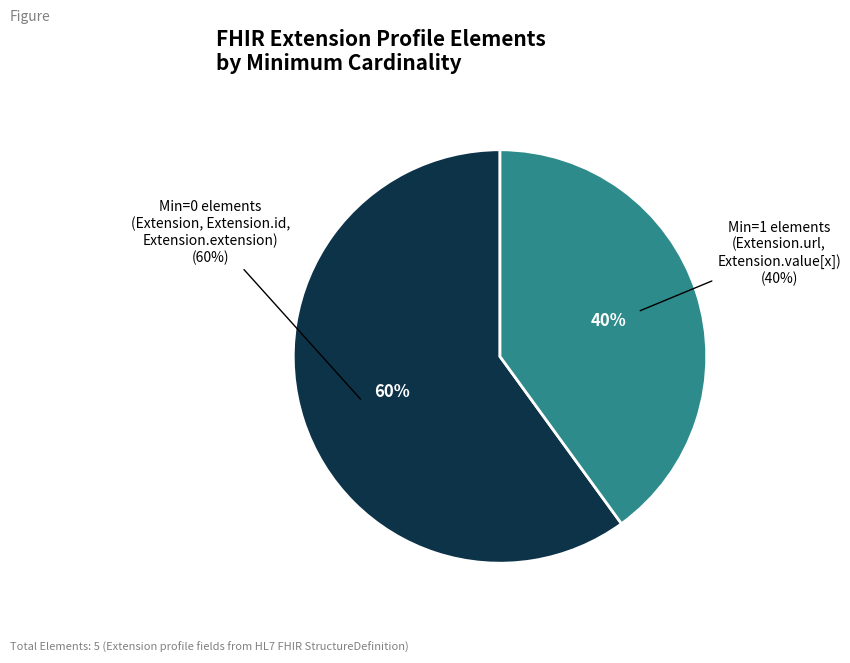

Is Extension.url the majority of the pie?

No